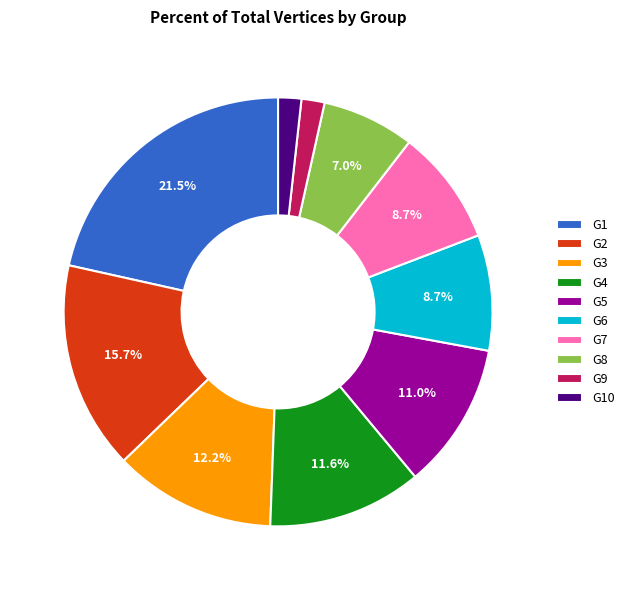

What is the ratio of the value at G4 to the value at G1?

0.5